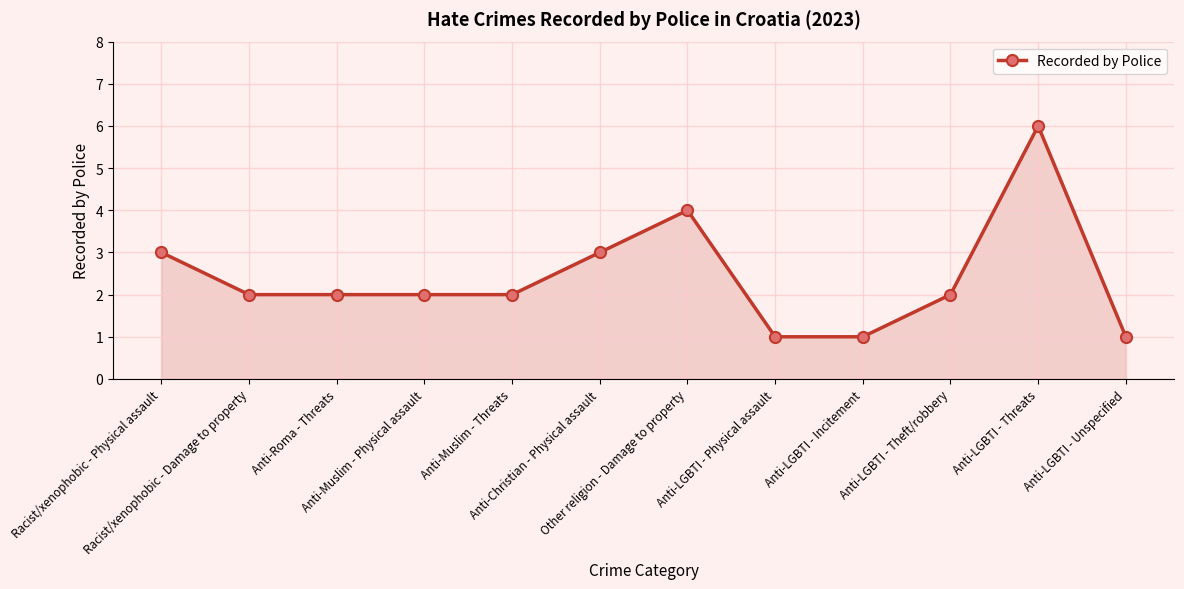

What is the smallest value displayed?

1